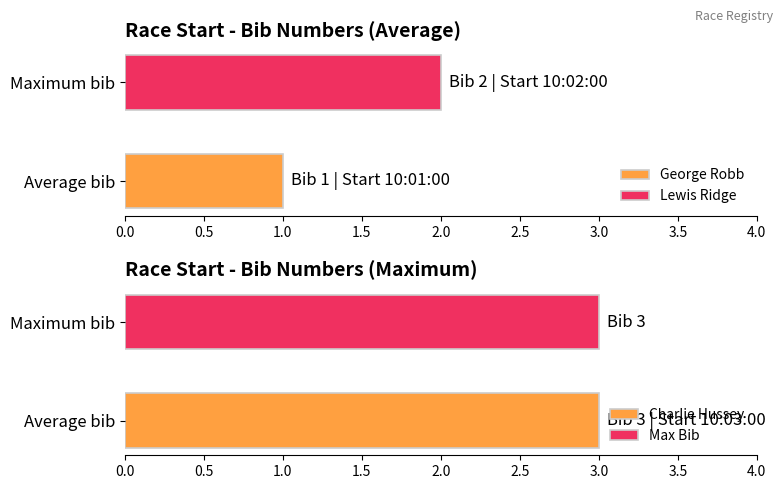

Is it true that the value at 10:01:00 is 1?

True